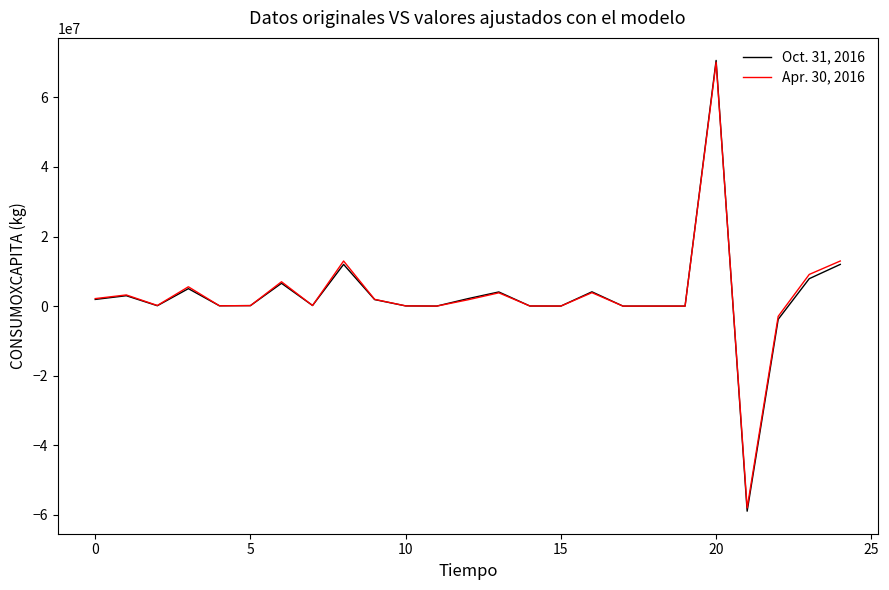

How many lines are shown in the chart?

2